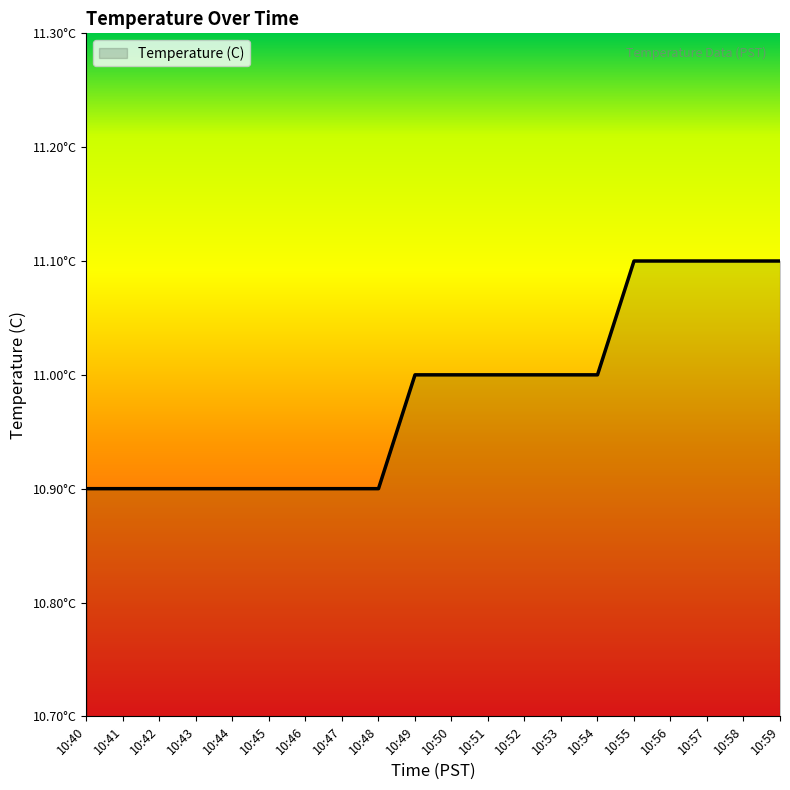

Rank the categories by value from lowest to highest.

10:40, 10:41, 10:42, 10:43, 10:44, 10:45, 10:46, 10:47, 10:48, 10:49, 10:50, 10:51, 10:52, 10:53, 10:54, 10:55, 10:56, 10:57, 10:58, 10:59